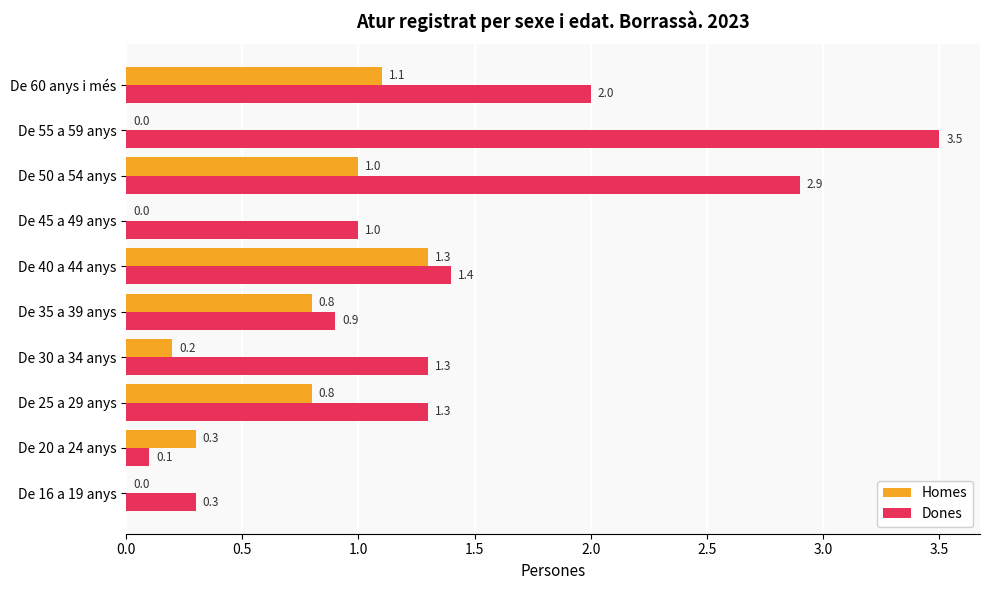

What value does the Homes series have at De 20 a 24 anys?

0.3